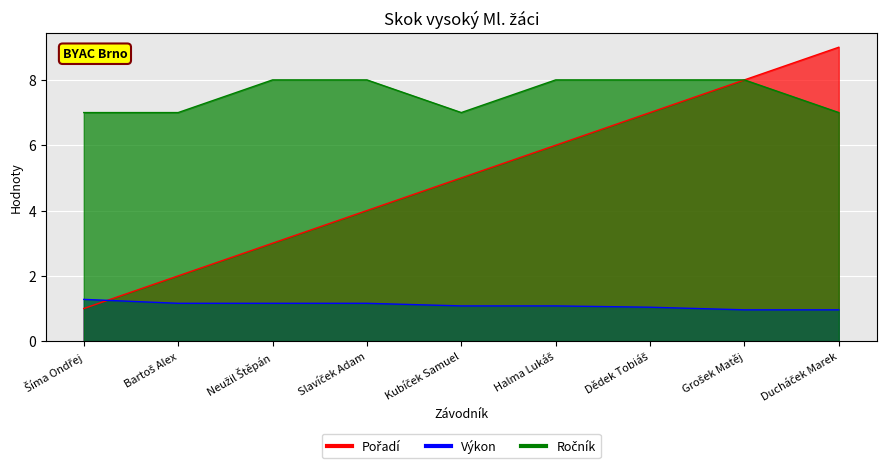

What is the label of the 5th point from the right?

Kubíček Samuel